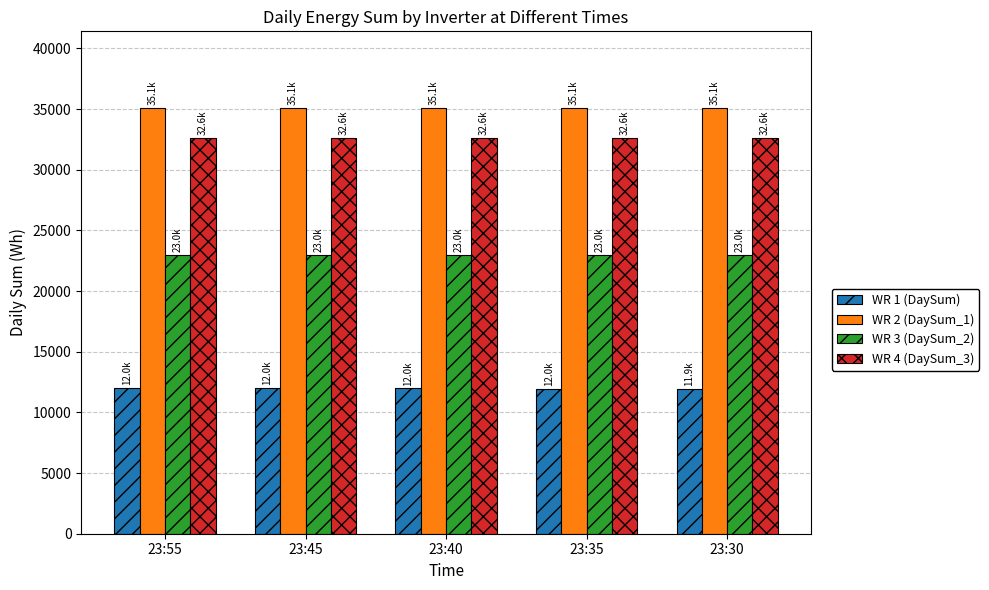

What is the average value of the WR 2 (DaySum_1) series?

35093